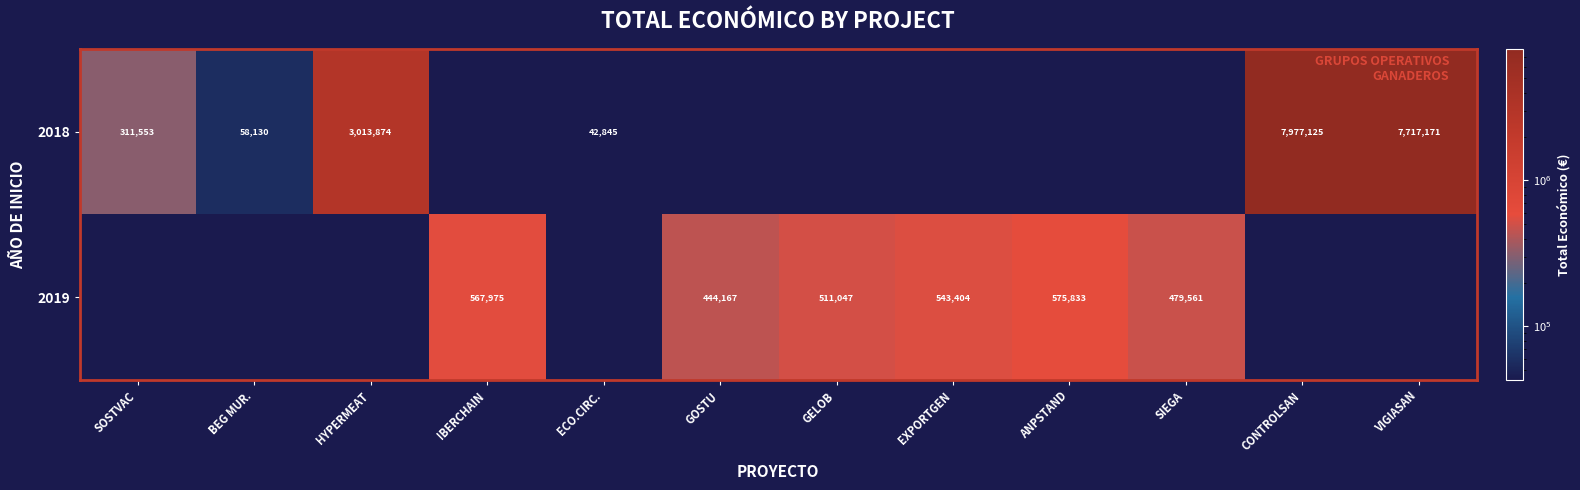

True or false: 2018 has a value of 7717171 at VIGIASAN.

True